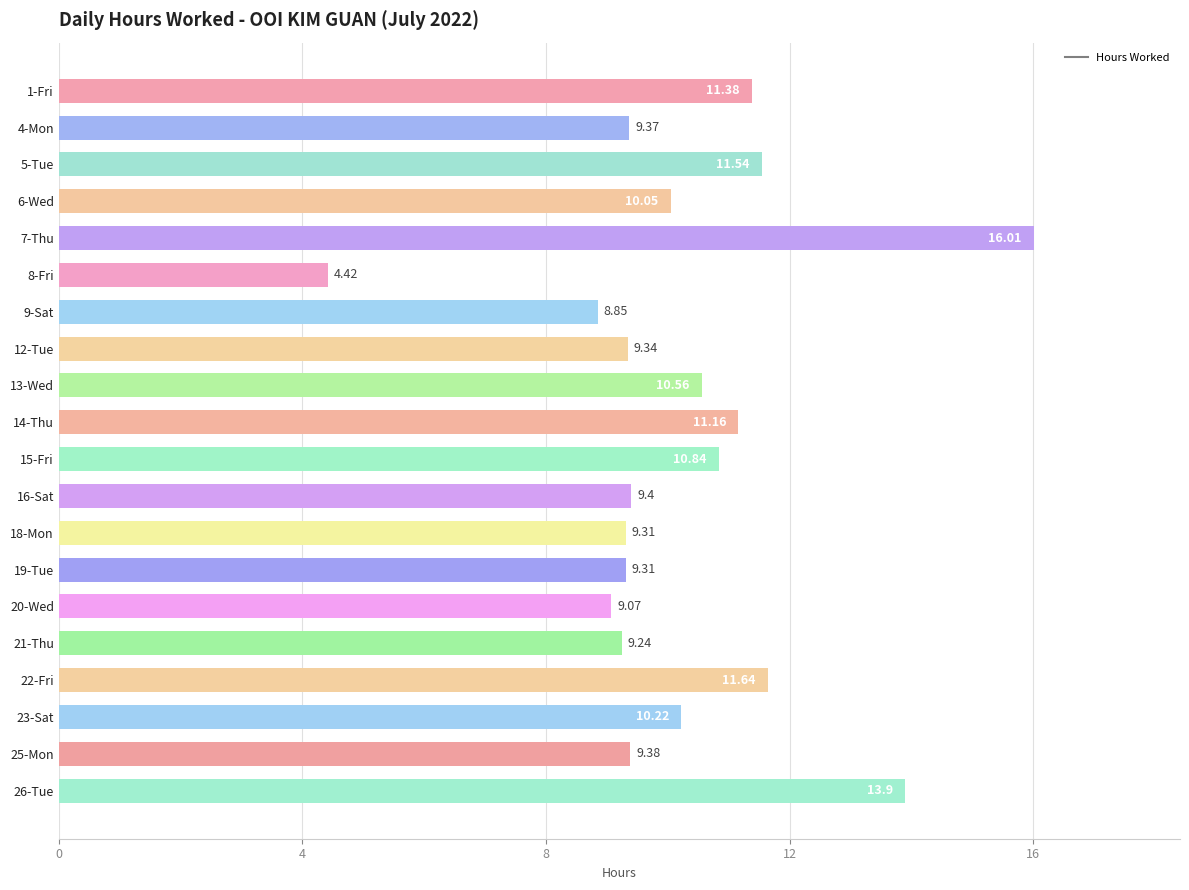

How many bars are there in total?

20